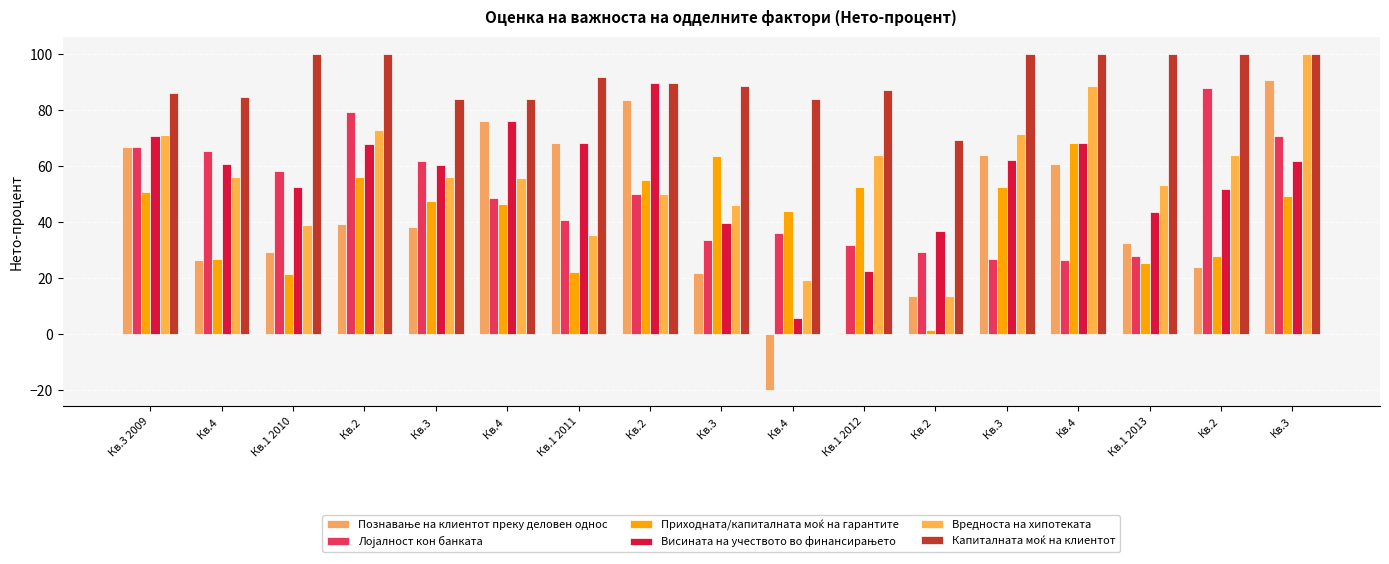

True or false: Висината на учеството во финансирањето has a value of 62.1 at Кв.3 .

True